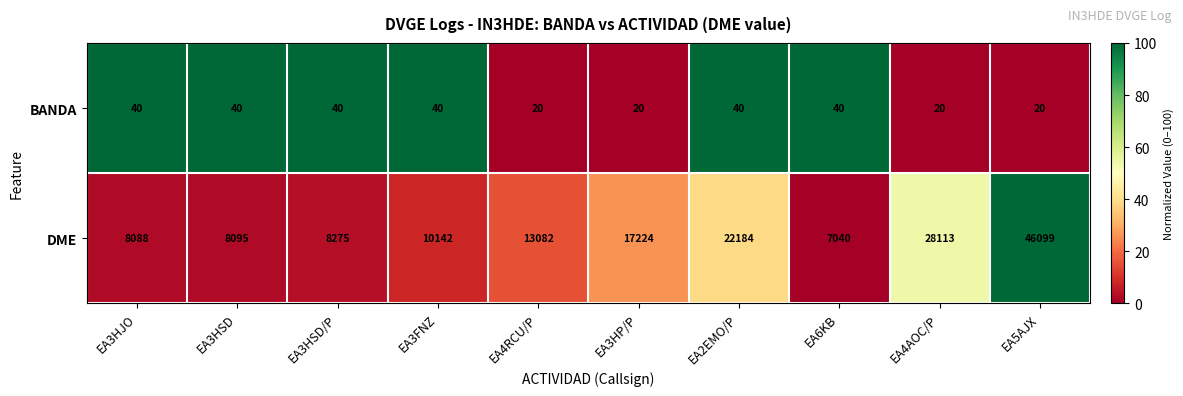

What is the spread (max minus min) of values at EA4AOC/P?

28093